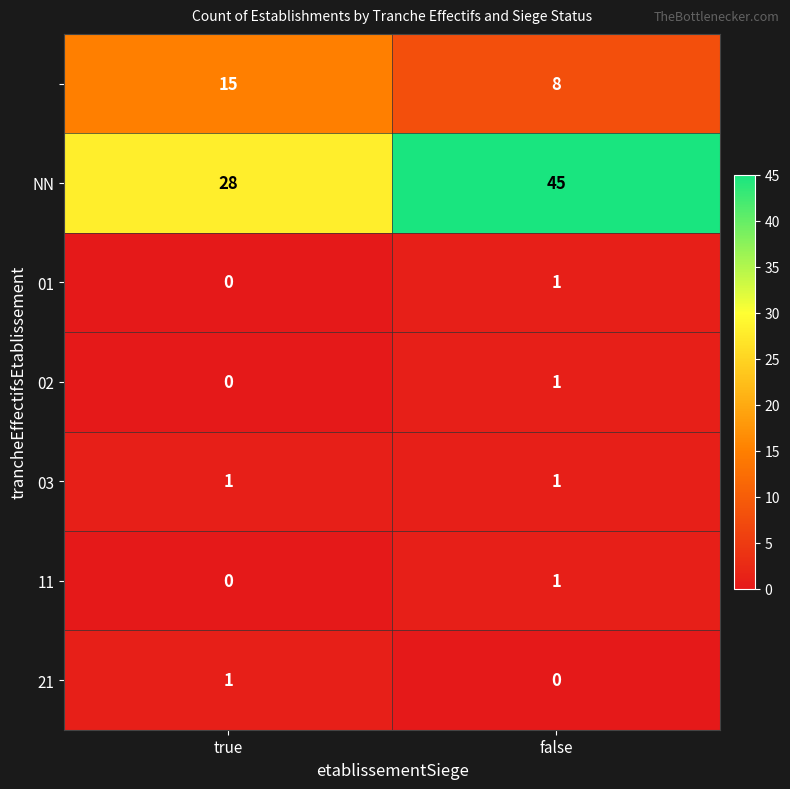

How many distinct data groups are displayed?

7